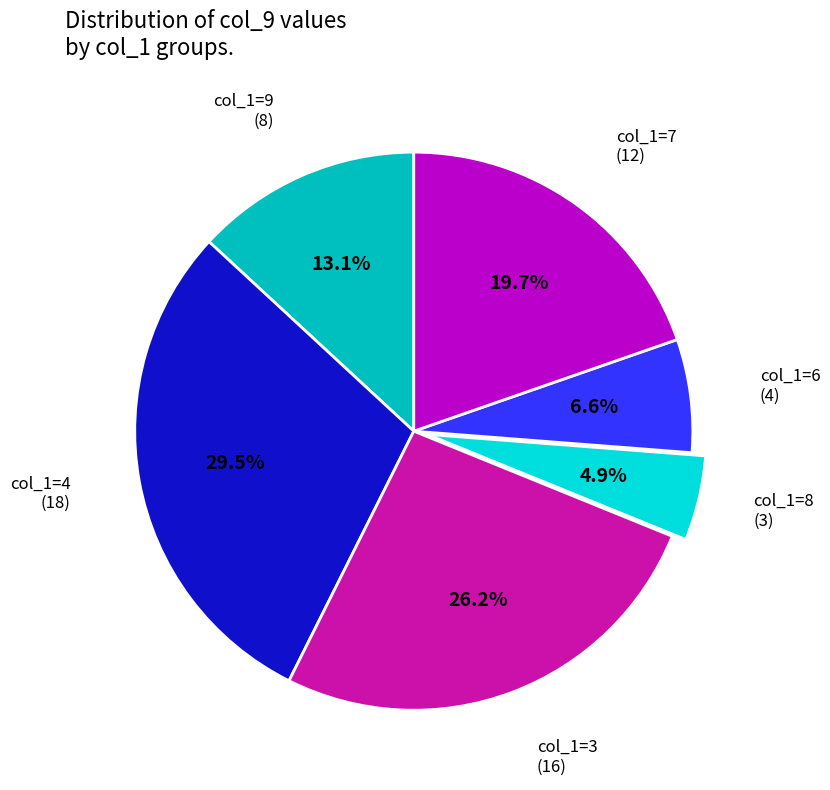

Is there a majority slice in this chart?

No